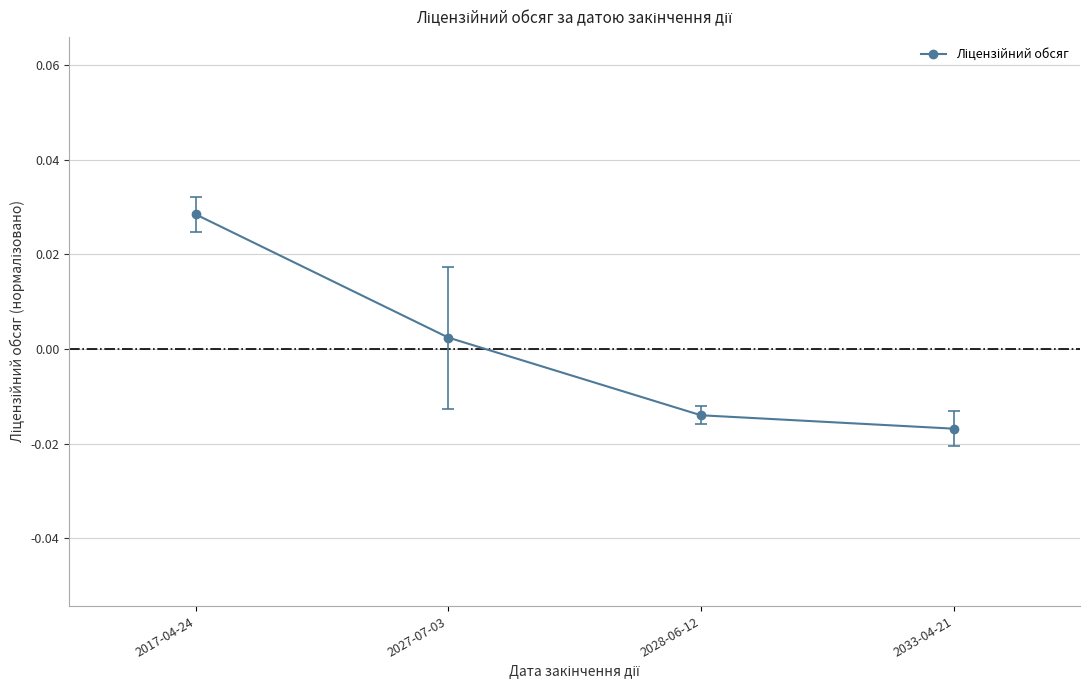

True or false: there are more than 1 points higher than both neighbors.

False